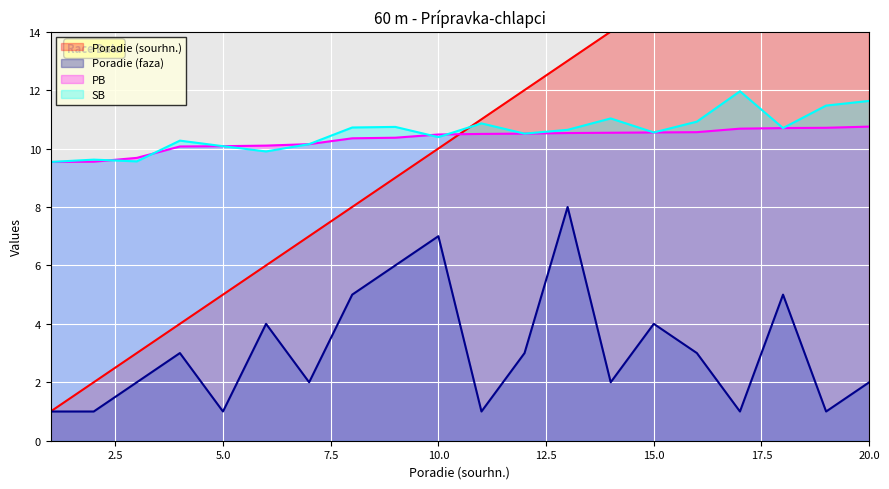

How many lines are shown in the chart?

4